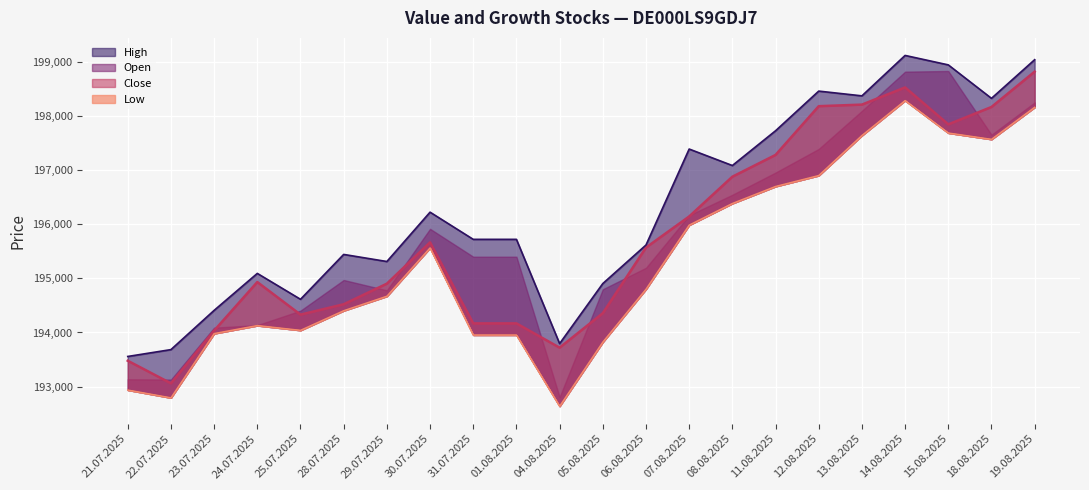

True or false: Close and Low cross at least once.

False